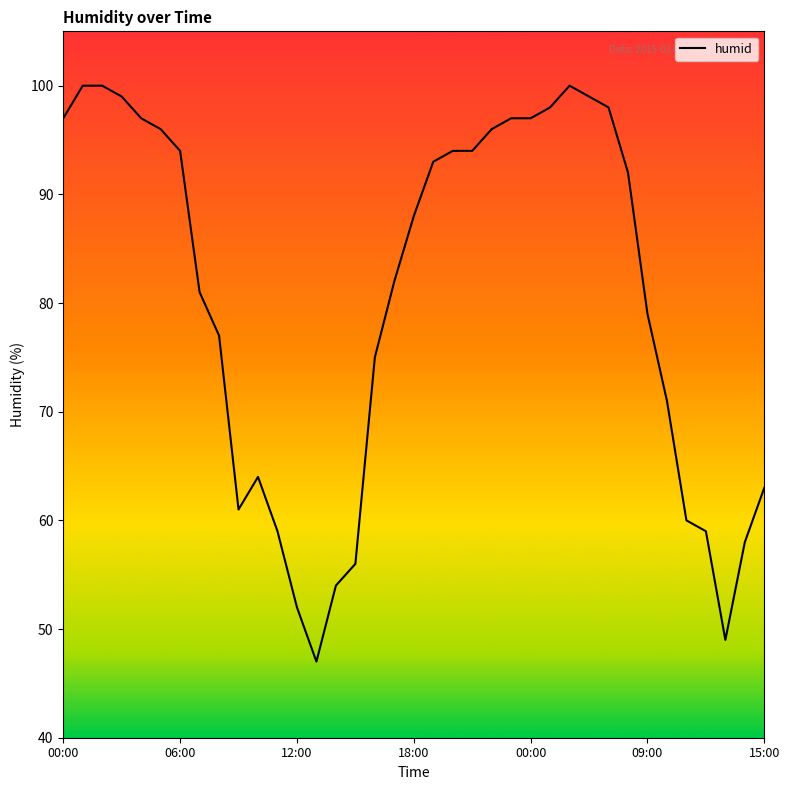

What is the difference between the maximum and minimum values?

53